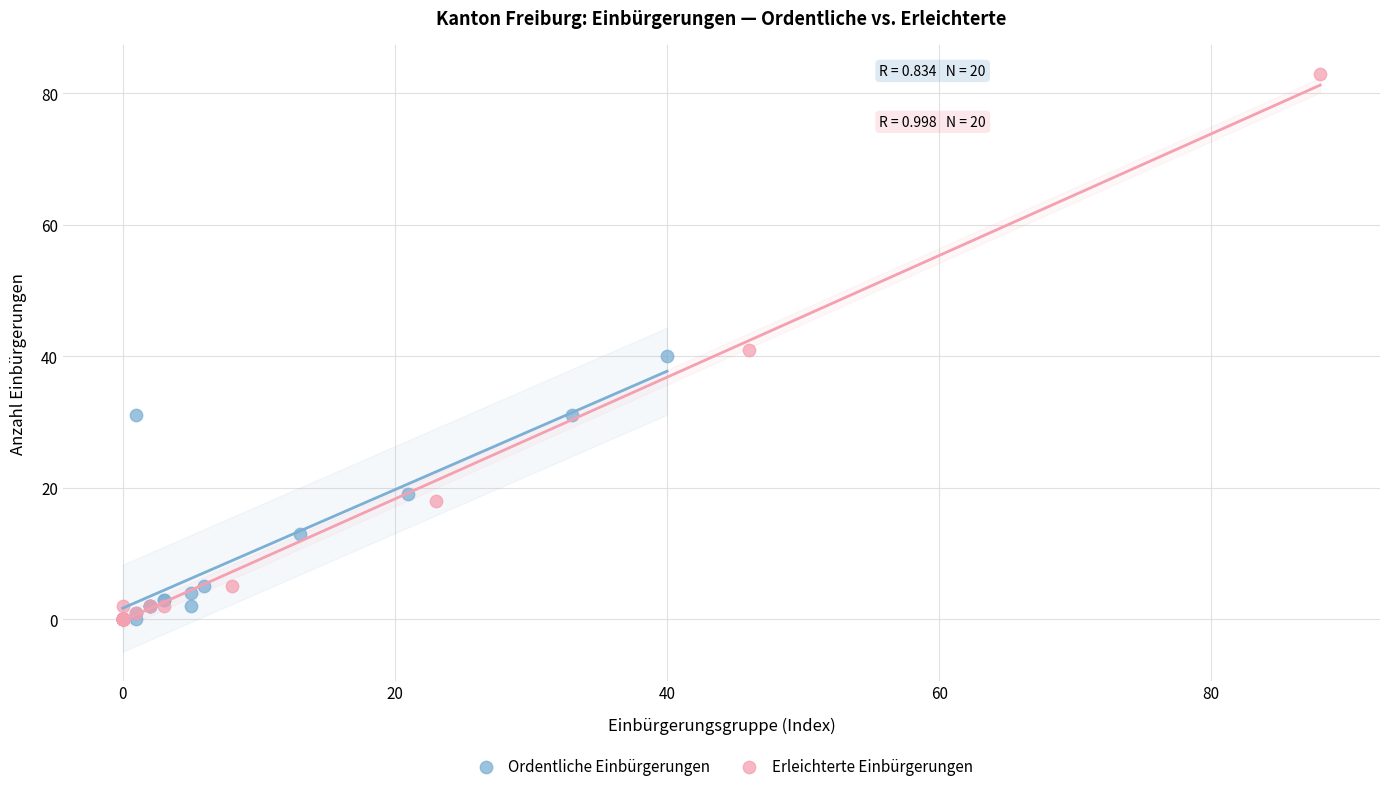

Which series has the largest Y range (max minus min)?

Erleichterte Einbürgerungen